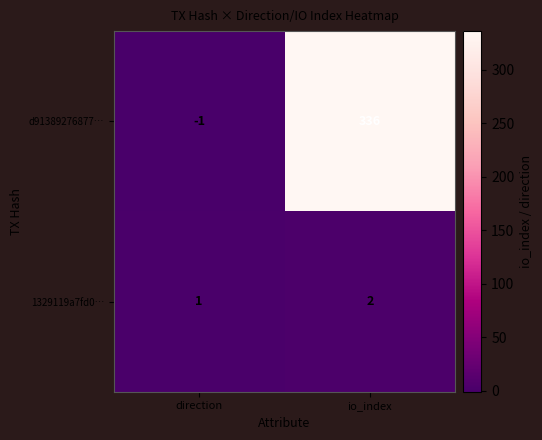

What is the spread (max minus min) of values at io_index?

334